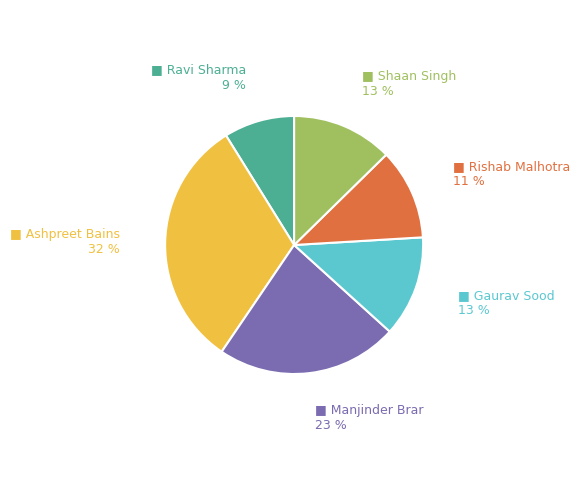

Is there any slice that represents more than half of the pie?

No